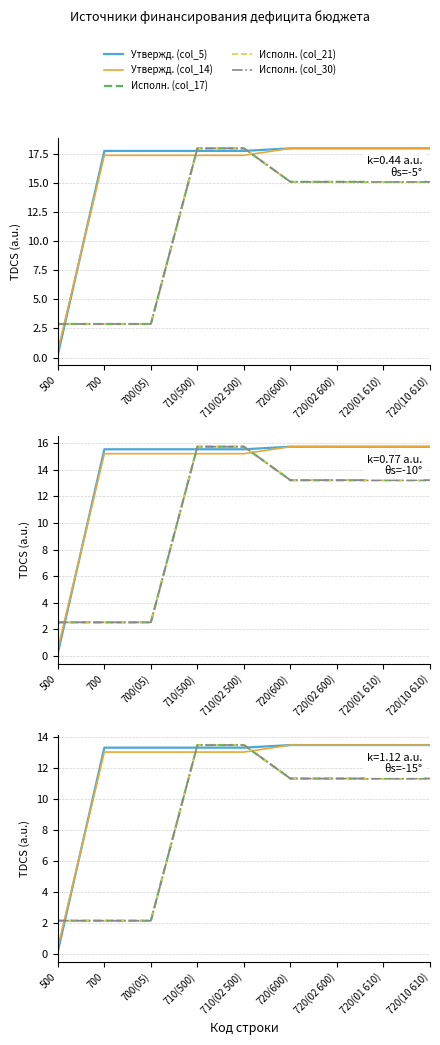

At which label is Утвержд. (col_5) closest to 6?

500